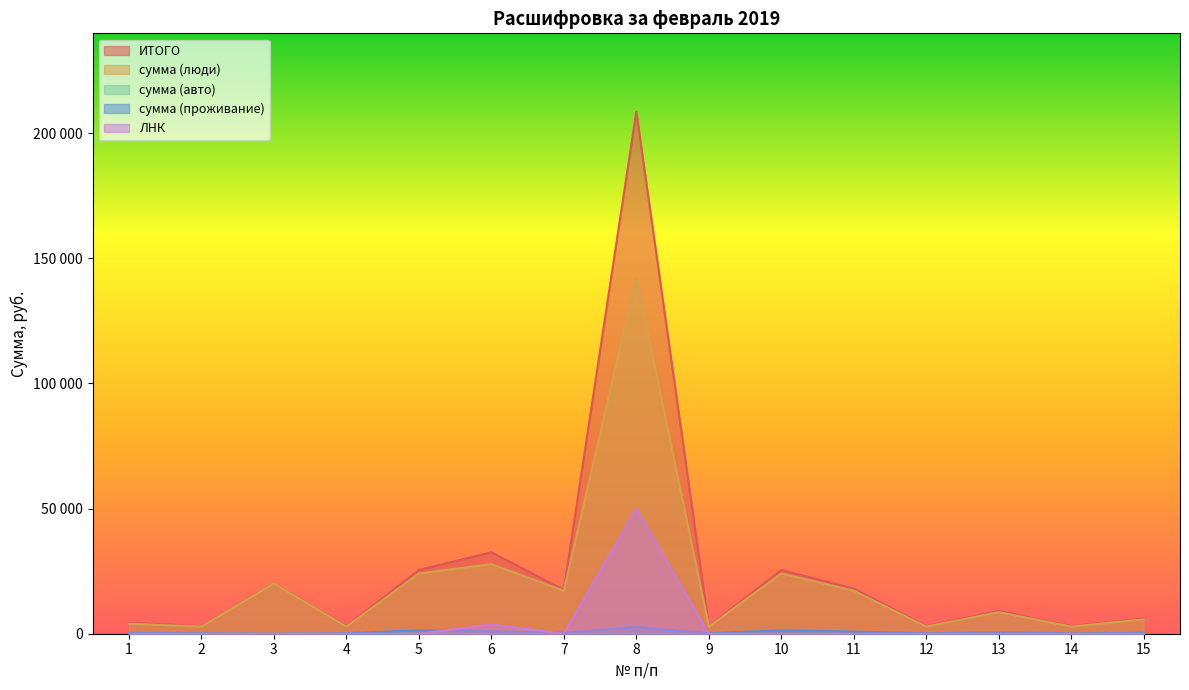

Between 4 and 15, which series saw the biggest shift?

ИТОГО